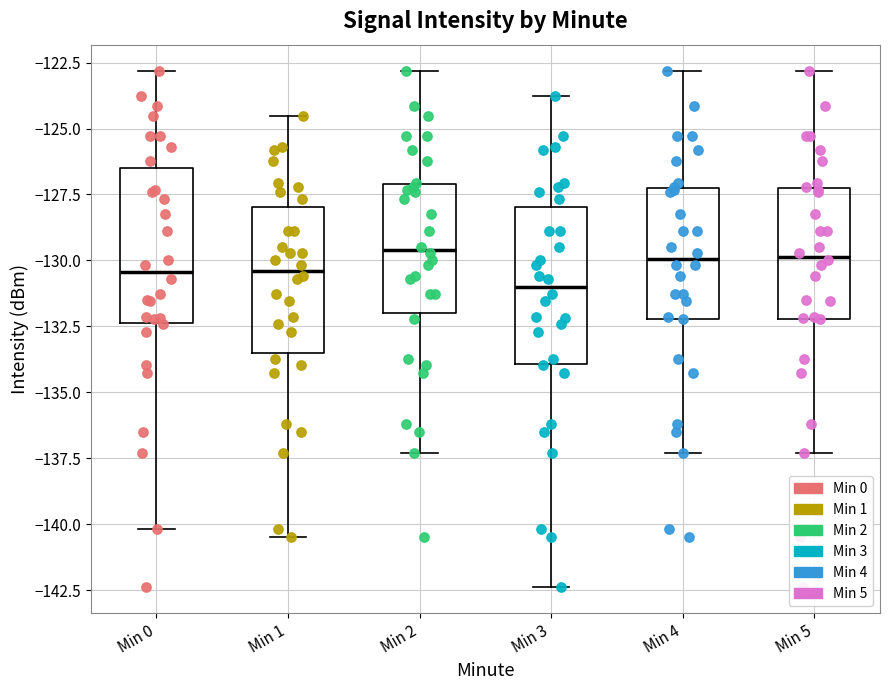

Where is the upper edge of the box for Min 4 on the y-axis? The values are not printed on the chart, so give them approximately, as read against the axis.

-127.0